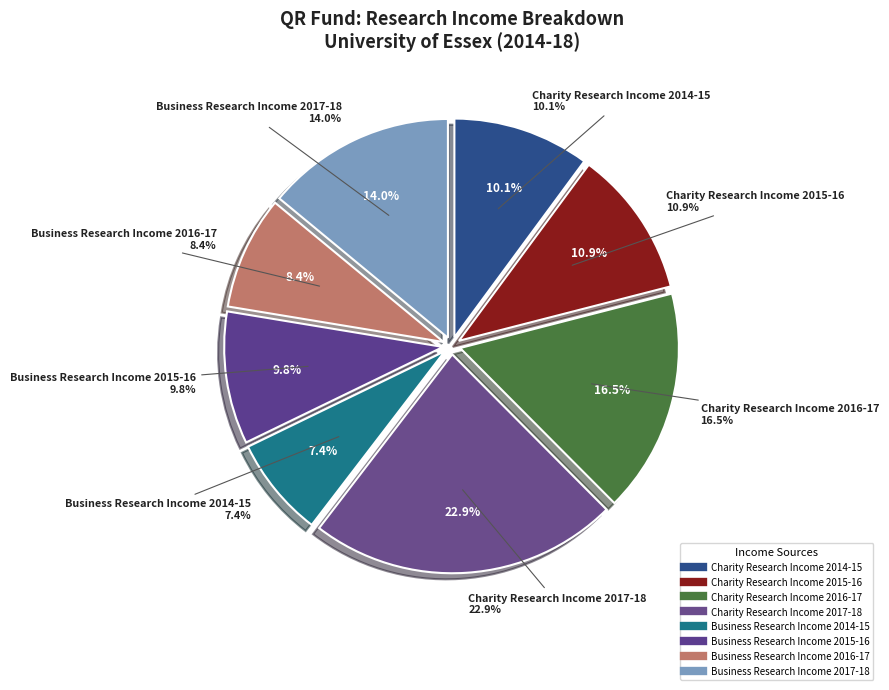

Is the sum of Charity Research Income 2017-18 and Charity Research Income 2016-17 greater than half?

No